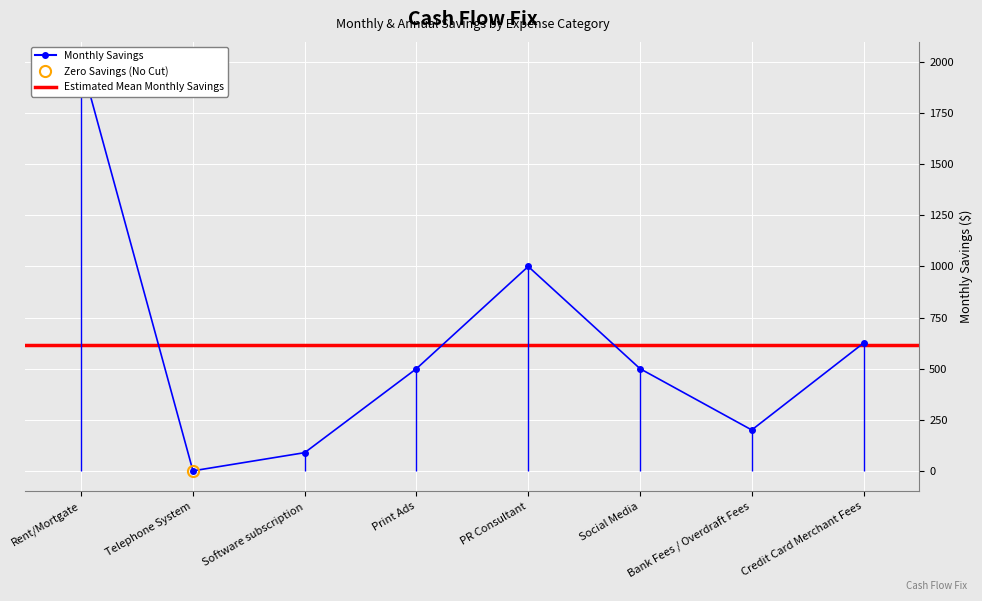

How many interior local peaks (higher than both neighbors) does the data have?

1